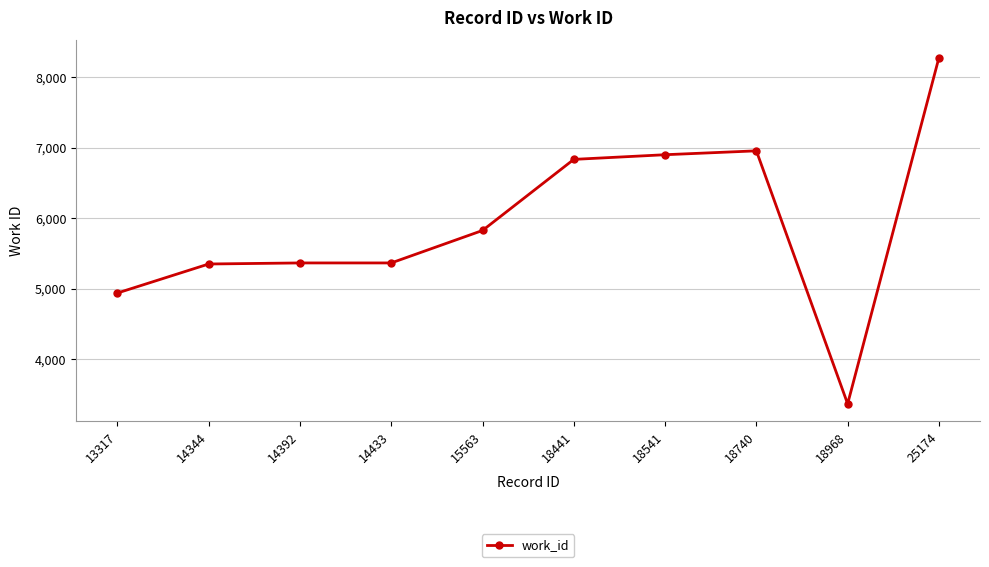

At which label is the value closest to 5821?

15563